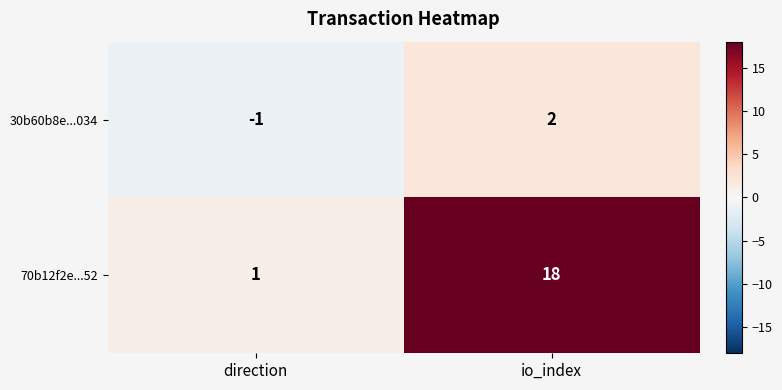

What is the average value of the 70b12f2e...52 series?

10